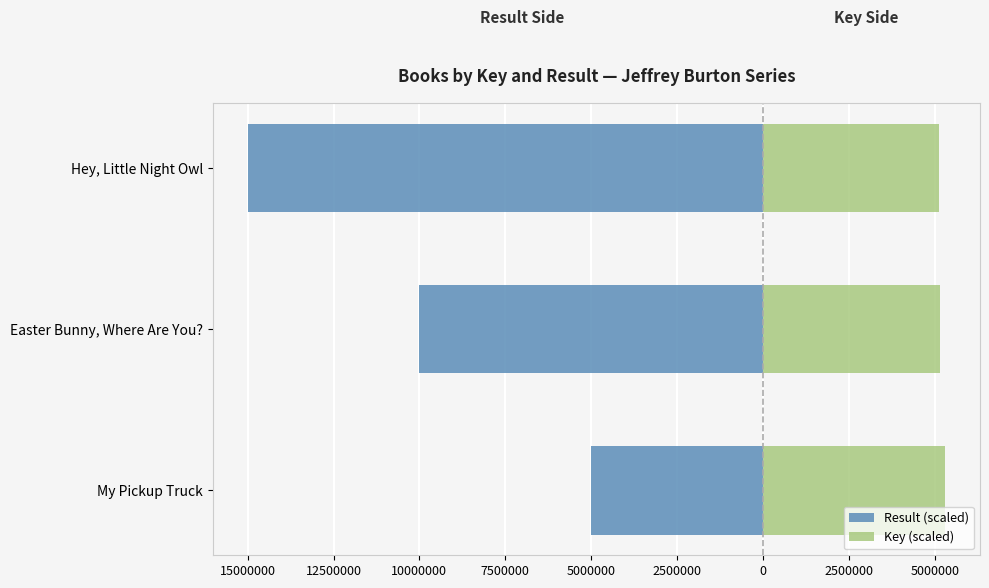

Which series has the widest spread of values?

Result (scaled)